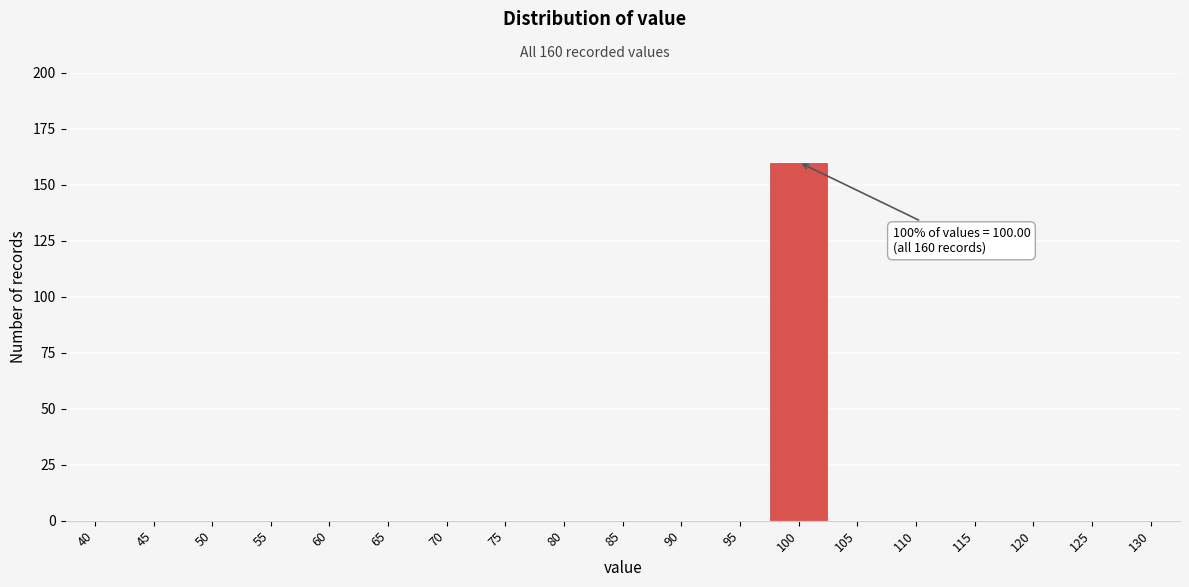

Reading left to right, extract all data points from this chart.

40=0	45=0	50=0	55=0	60=0	65=0	70=0	75=0	80=0	85=0	90=0	95=0	100=160	105=0	110=0	115=0	120=0	125=0	130=0